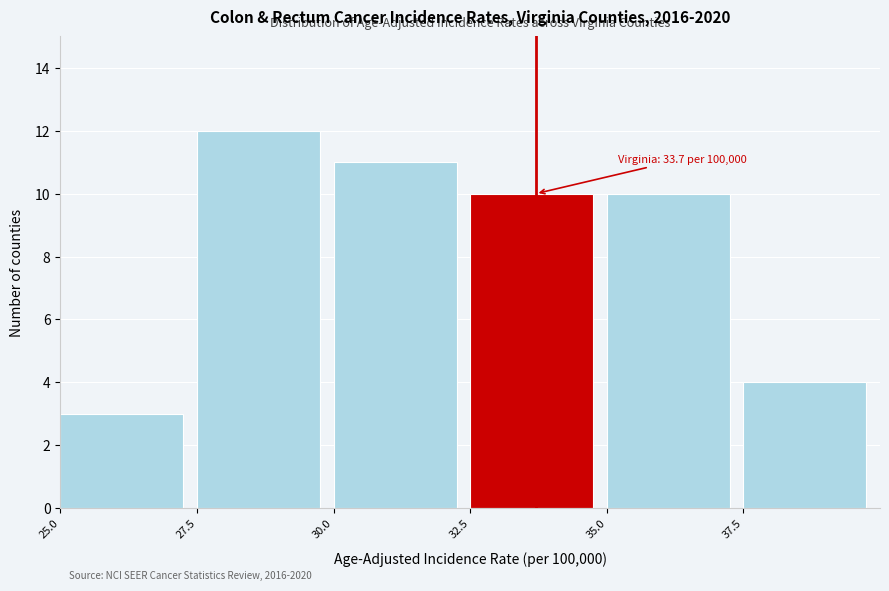

Over which range of the x-axis is the bar tallest?

27.5 to 30.0